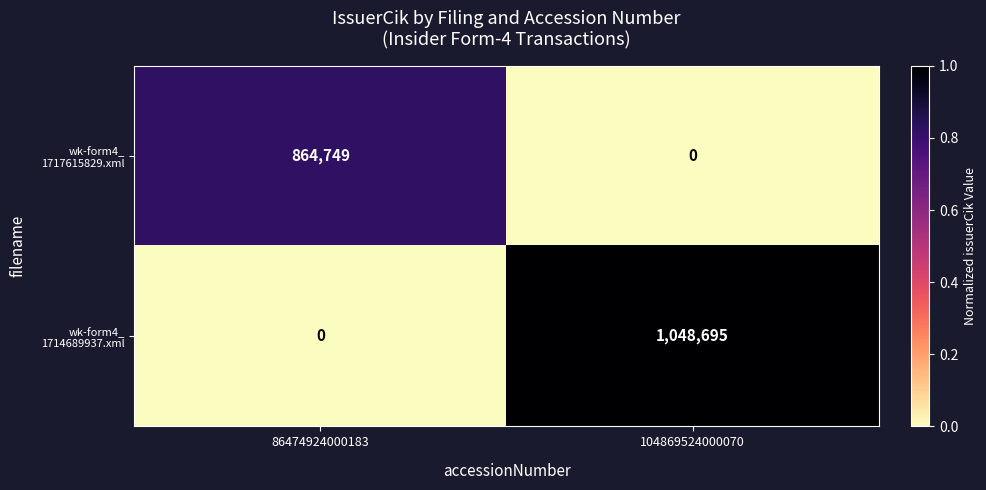

What is the greatest value displayed?

1048695